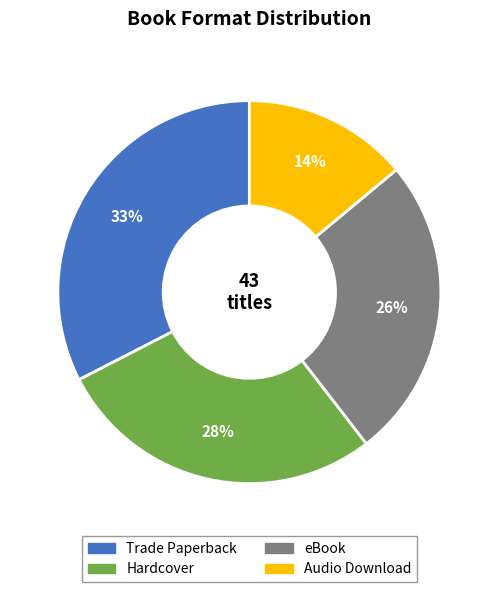

Which slice is the smallest?

Audio Download